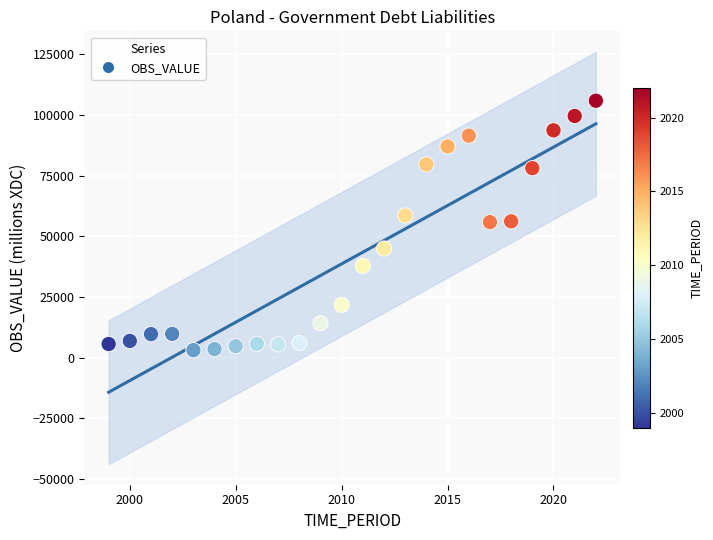

What is the range of X values (max minus min)?

23